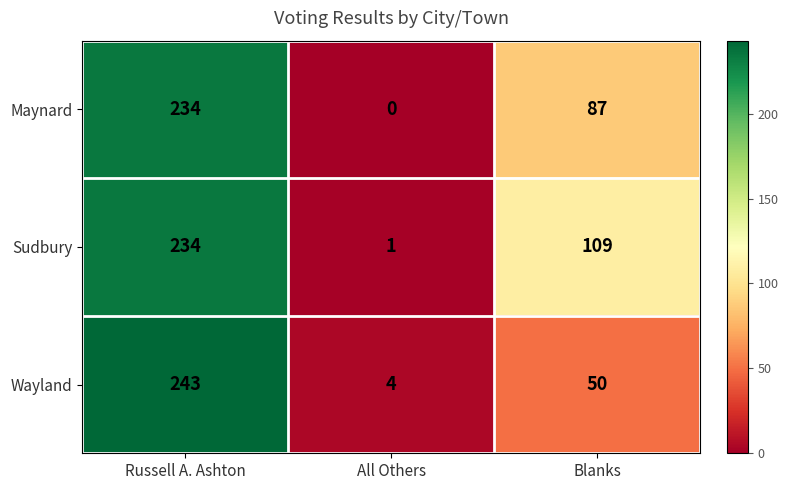

What is the sum of all Maynard values?

321